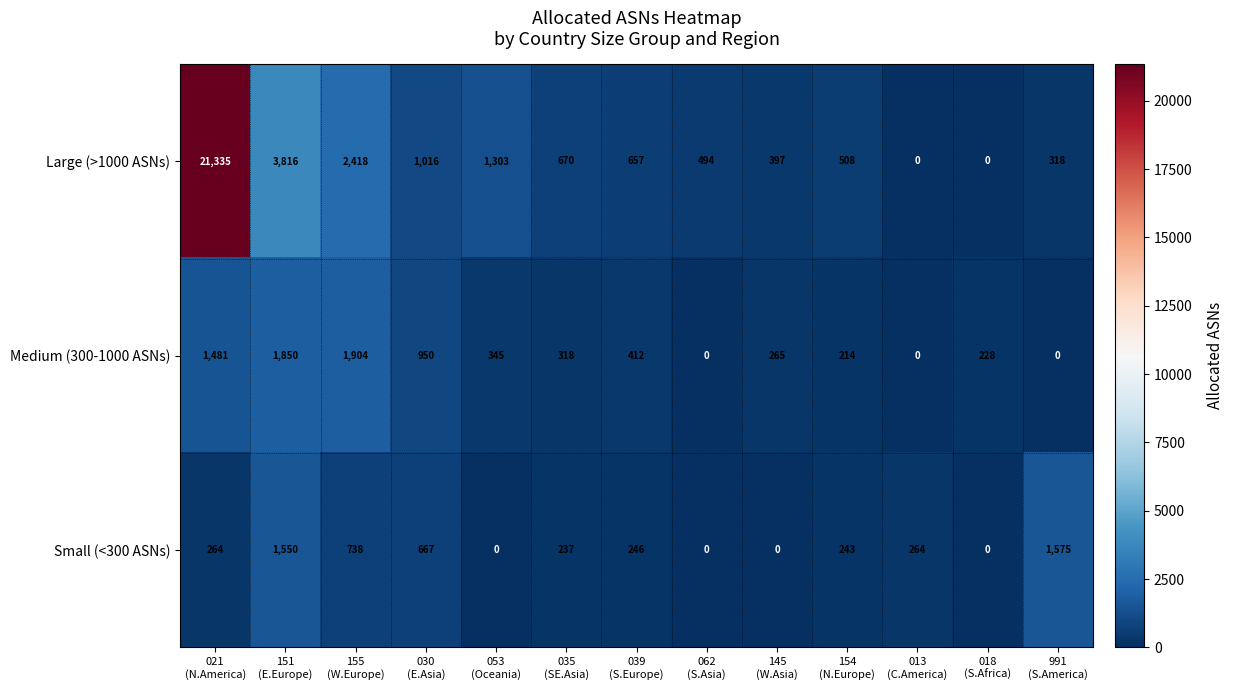

At how many categories does at least one series exceed 14217?

1